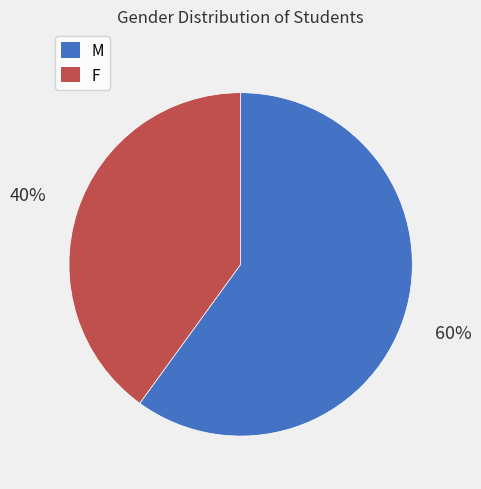

Is there any slice that represents more than half of the pie?

Yes